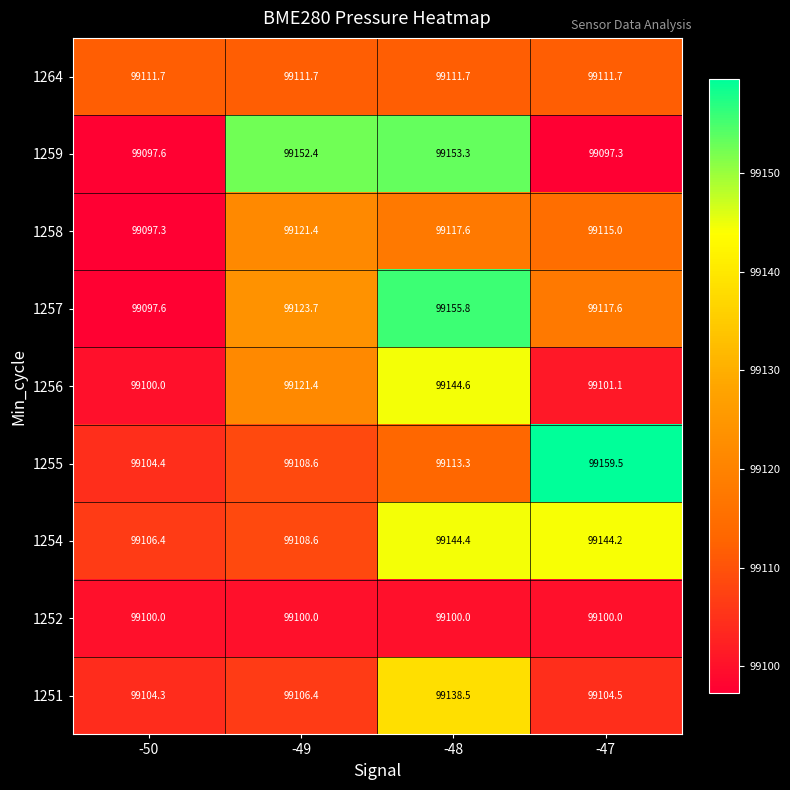

What is the approximate value of 1254 at -49?

99108.6